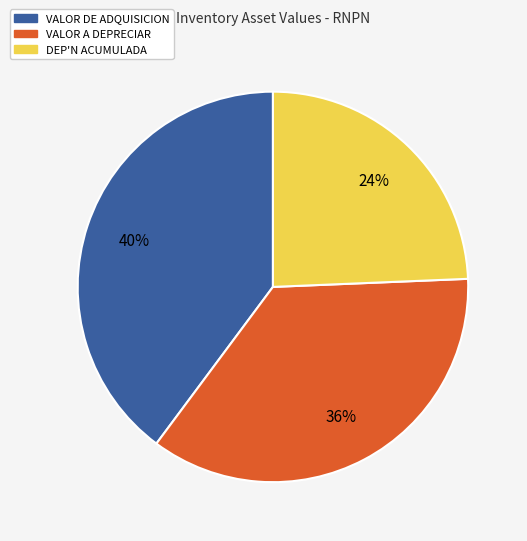

What is the largest slice in the pie chart?

VALOR DE ADQUISICION